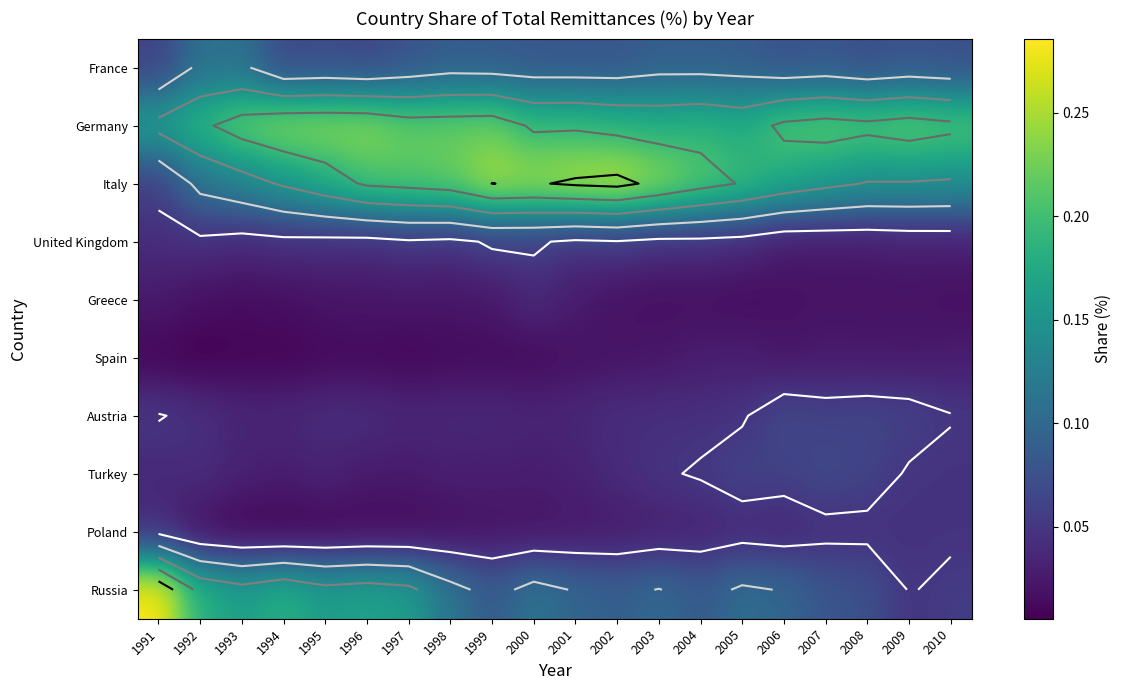

Is the value of Spain at 2000 greater than the value of Russia at 1997?

No